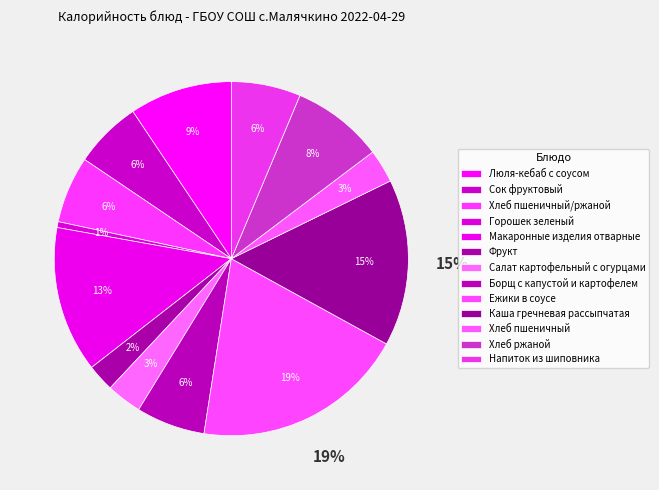

What is the largest slice in the pie chart?

Ежики в соусе